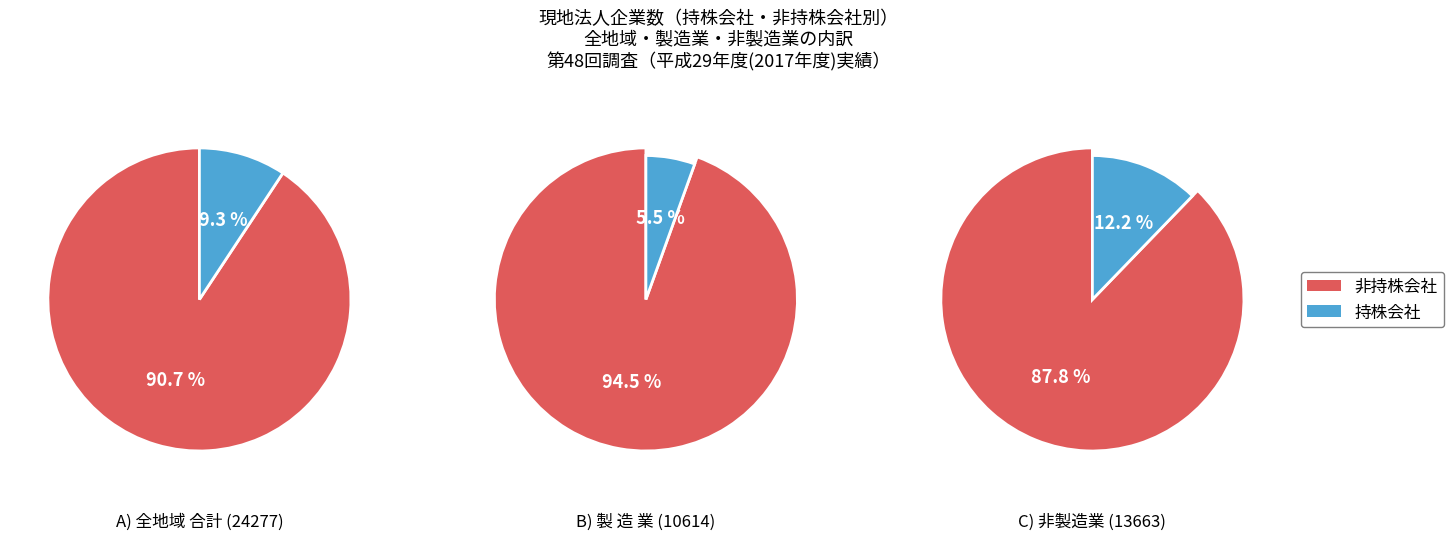

Count the number of slices in the pie.

2